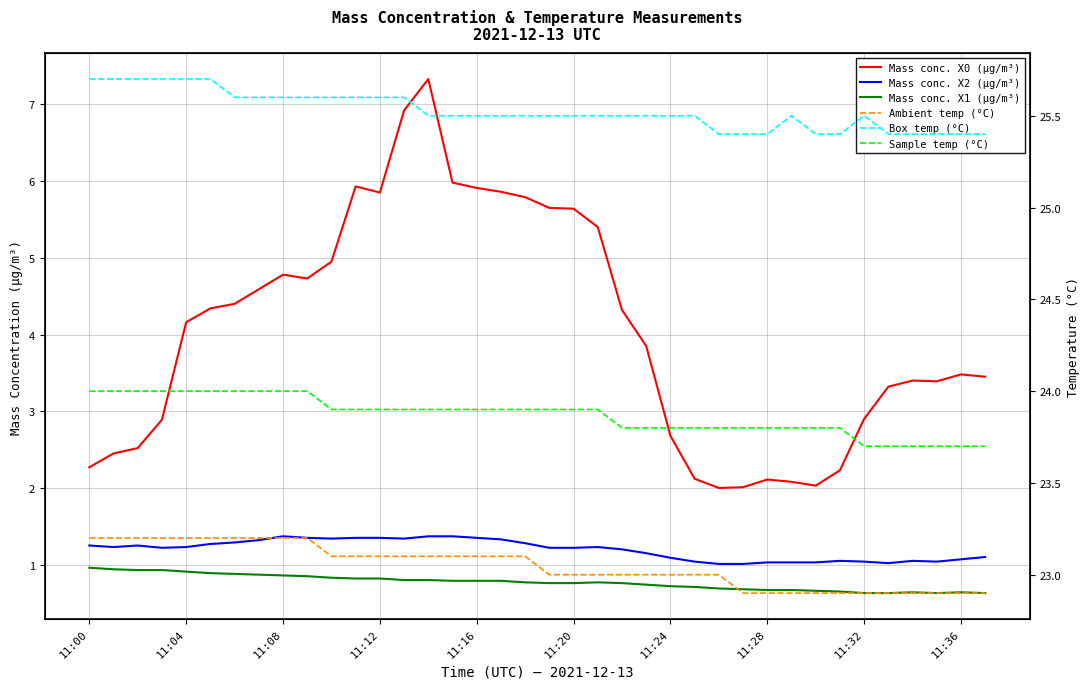

True or false: T2_M11 has more than 1 interior local peaks.

False